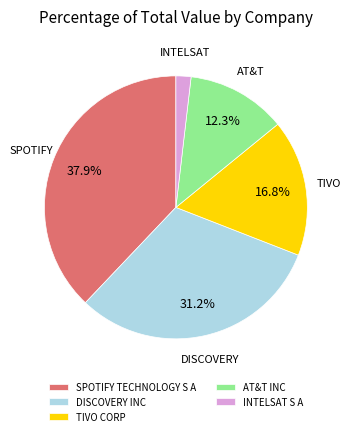

The SPOTIFY TECHNOLOGY S A slice represents 38% of the pie. True or false?

True